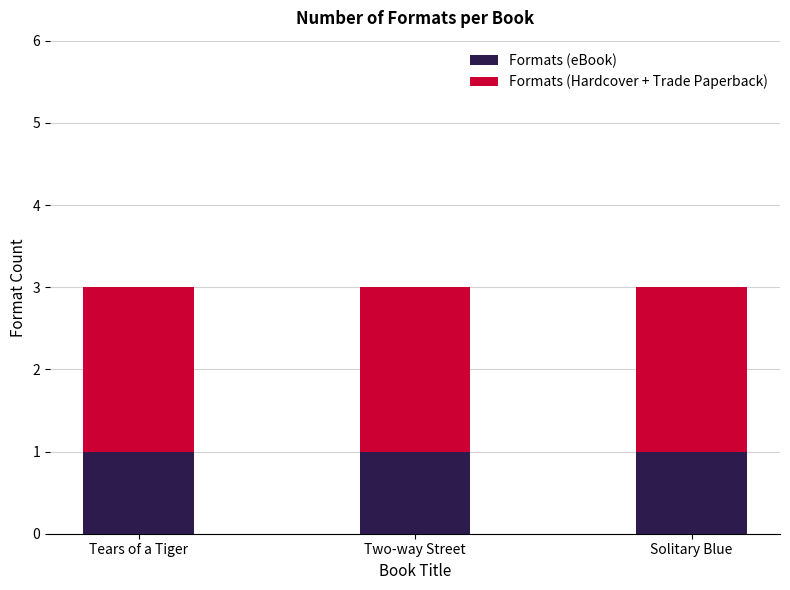

True or false: Formats (eBook) has a value of 1 at Tears of a Tiger.

True